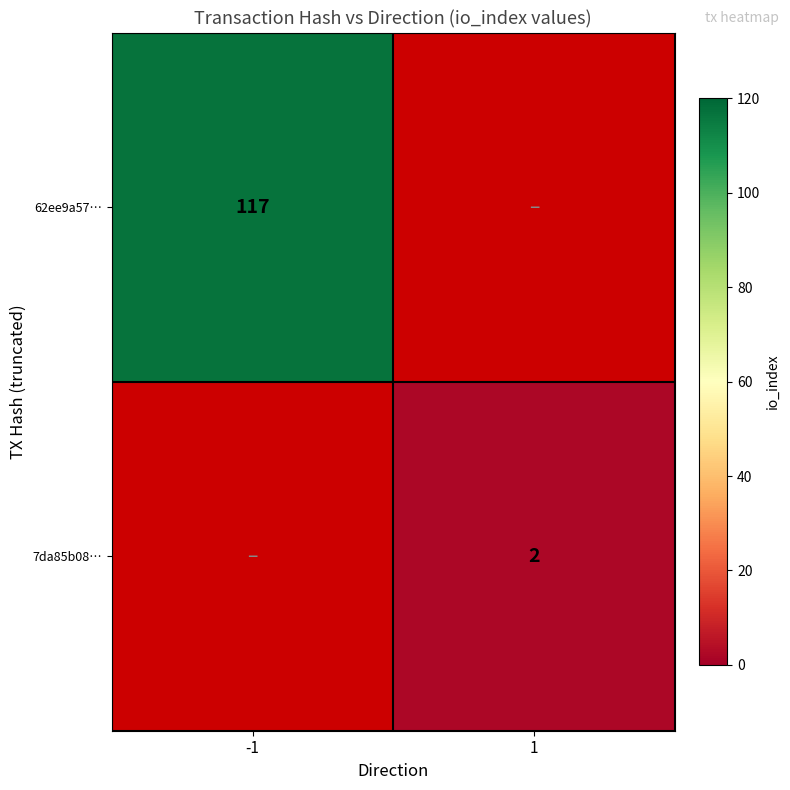

True or false: 7da85b08… has a value of 2 at 1.

True